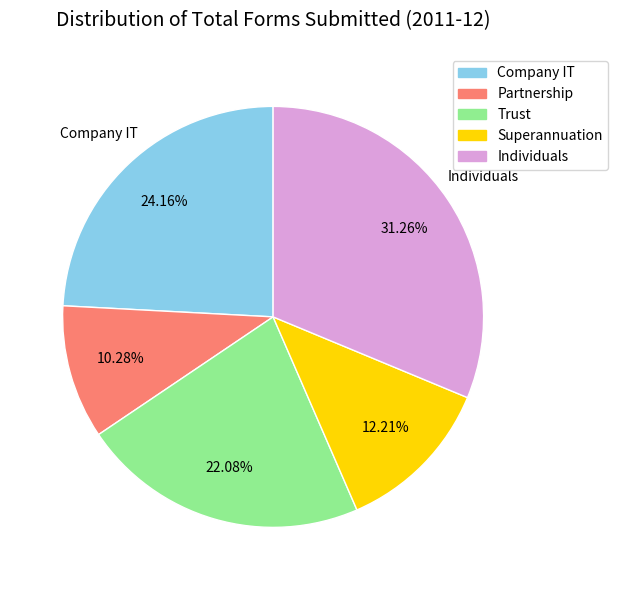

Between Individuals and Superannuation, which is larger?

Individuals